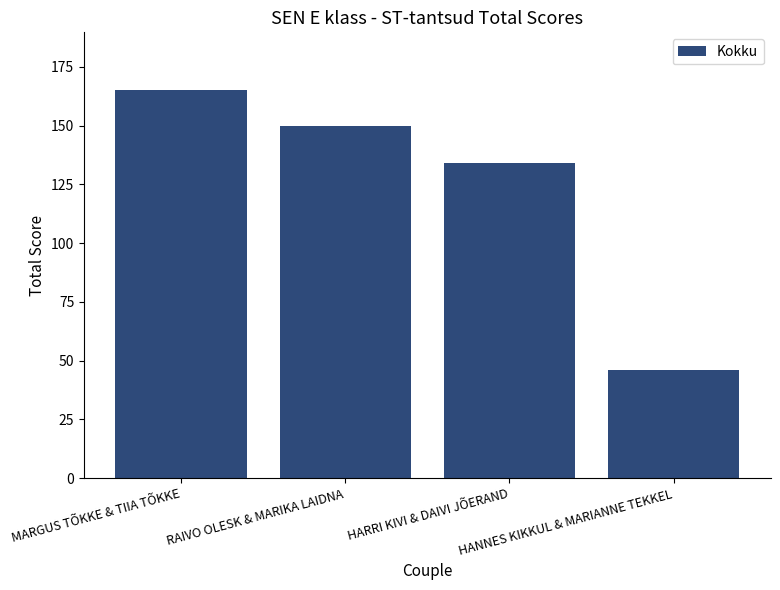

List the labels in order of value, smallest first.

HANNES KIKKUL & MARIANNE TEKKEL, HARRI KIVI & DAIVI JÕERAND, RAIVO OLESK & MARIKA LAIDNA, MARGUS TÕKKE & TIIA TÕKKE